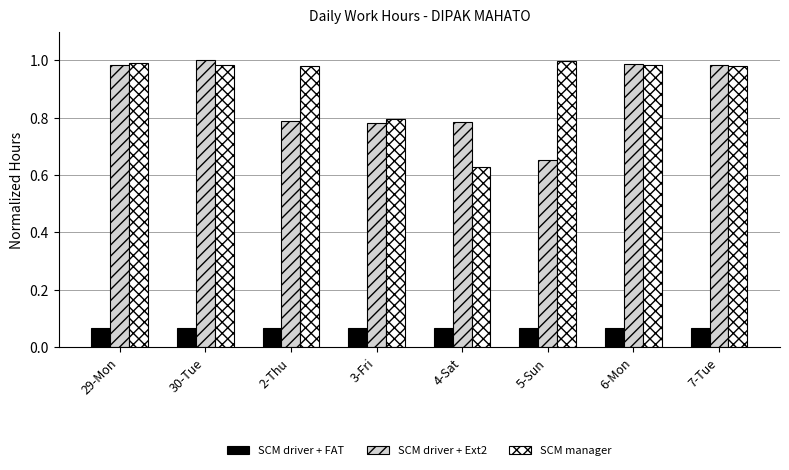

Which series has the widest spread of values?

SCM manager